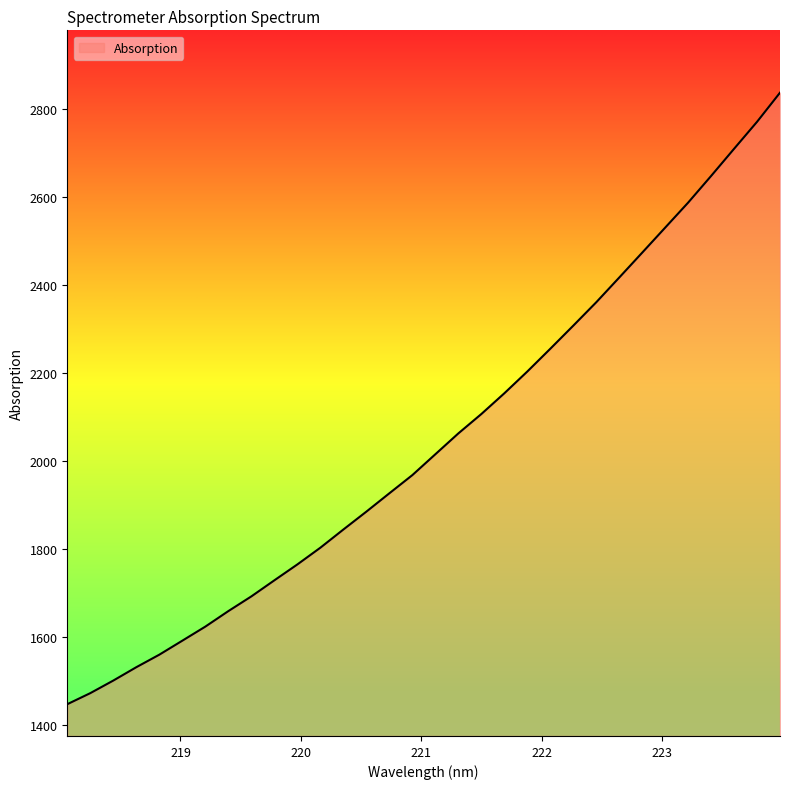

What is the minimum value shown in the chart?

1446.2